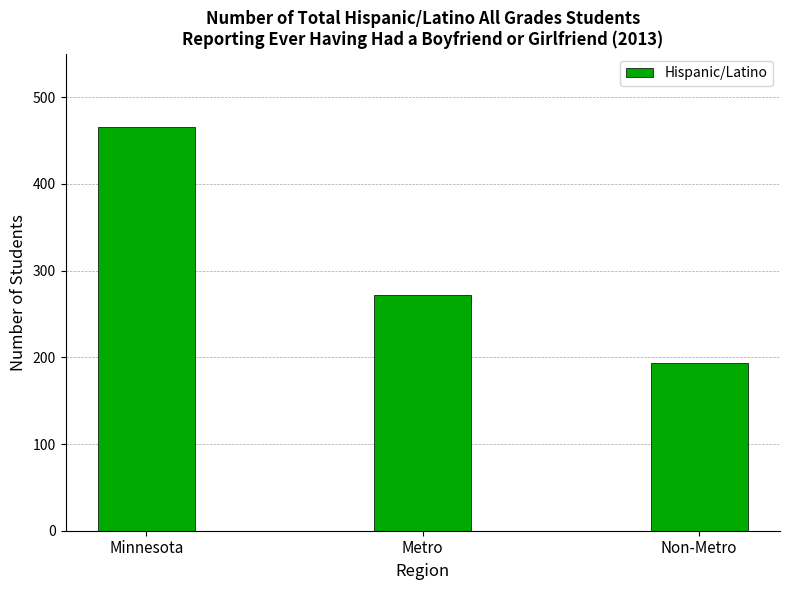

Read the value at Metro, to the nearest 50.

250